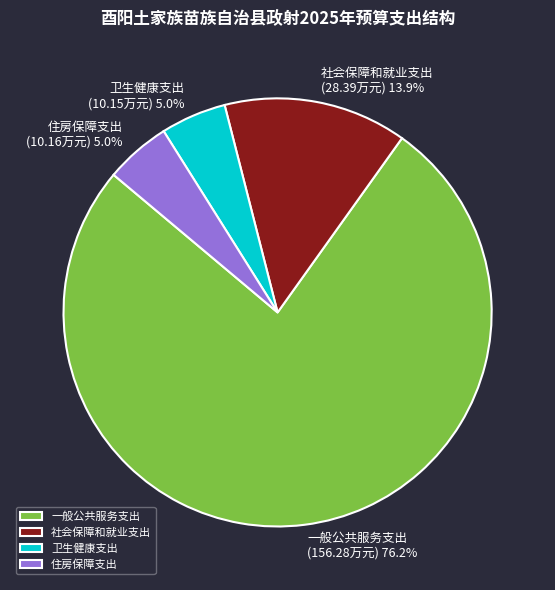

What is the majority slice?

一般公共服务支出